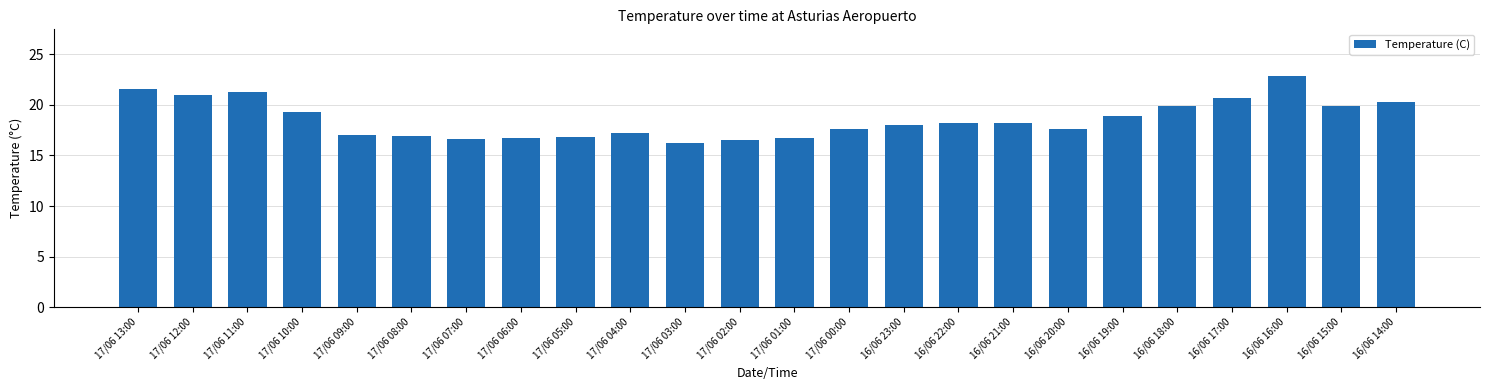

What is the change in value from 17/06 00:00 to 16/06 15:00?

+2.3